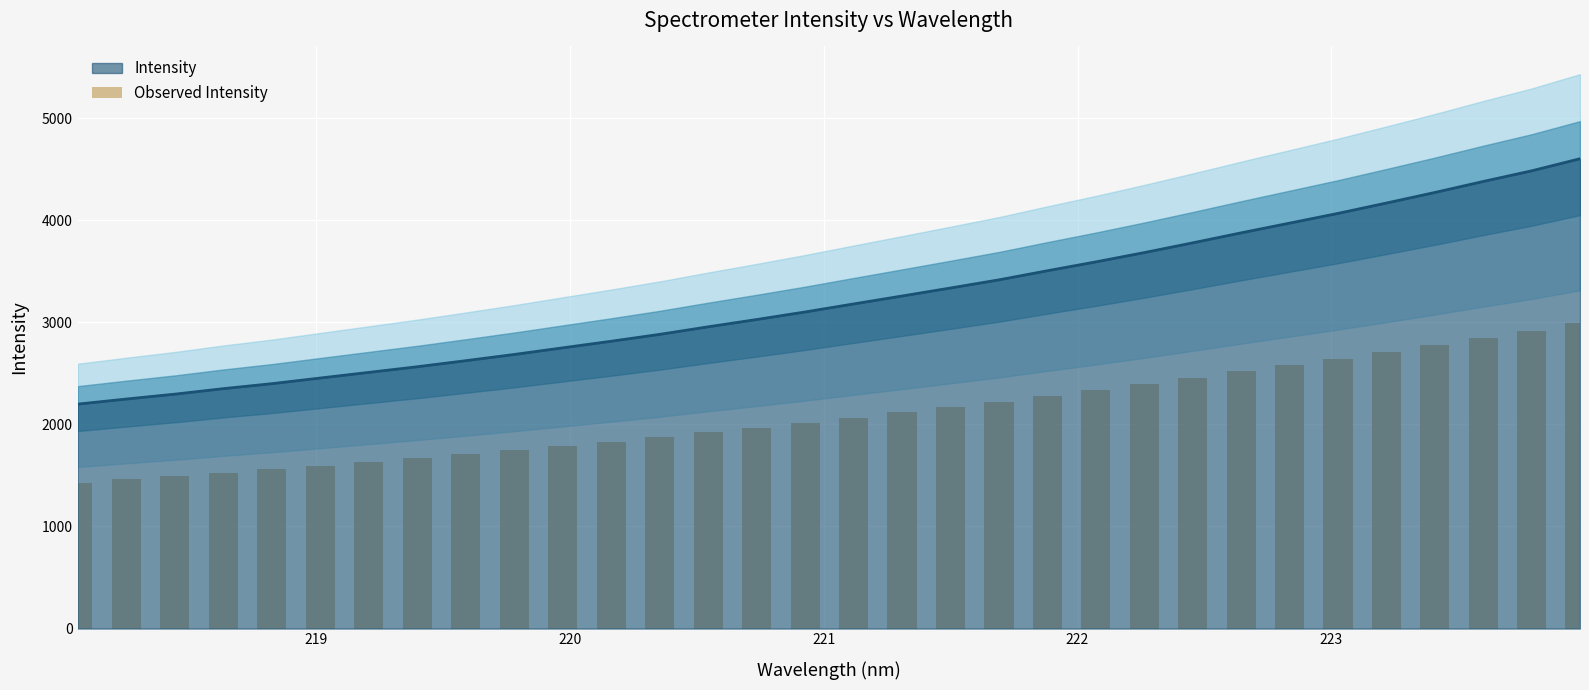

What is the minimum value for Intensity?

2198.9